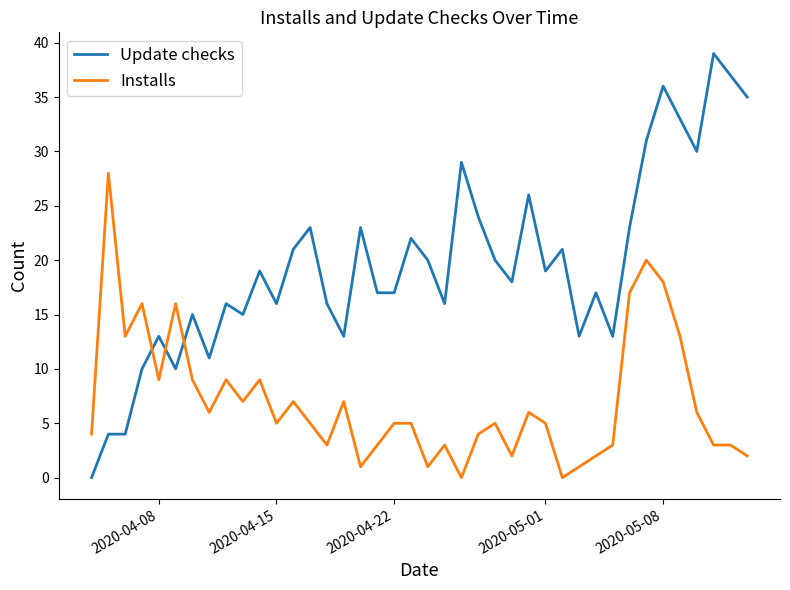

Does the chart display data point markers on the line(s)?

No